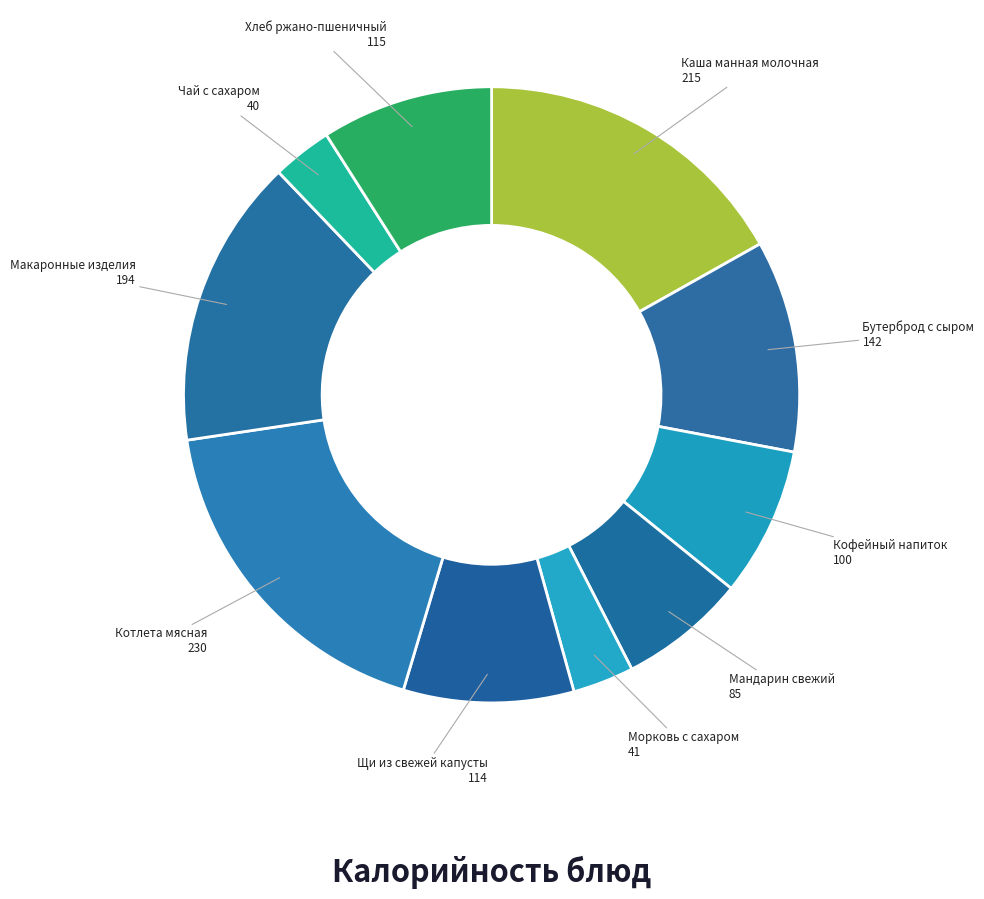

Do Макаронные изделия and Кофейный напиток together represent more than half of the pie?

No